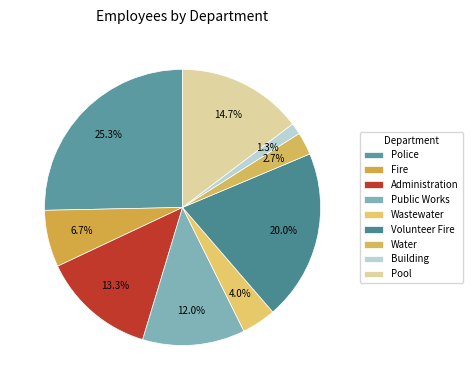

Does Water represent more than half of the total?

No